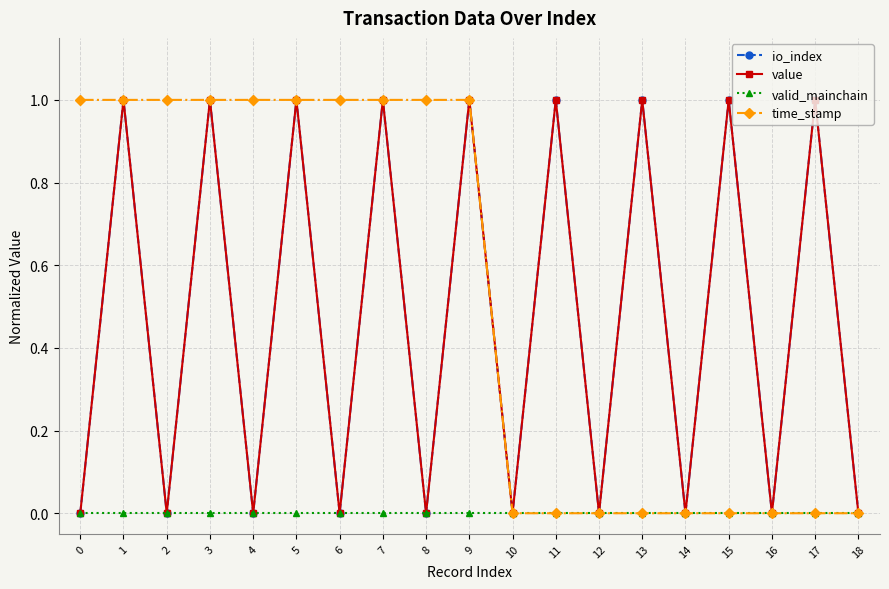

True or false: valid_mainchain has a value of 0 at 0.

True